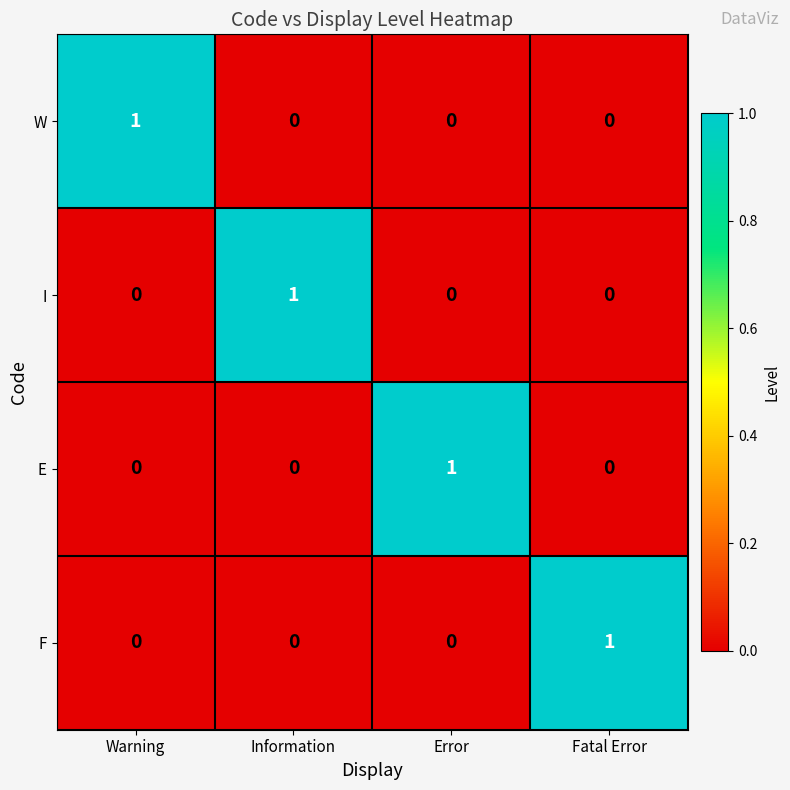

Is it true that I equals -1 at Warning?

False